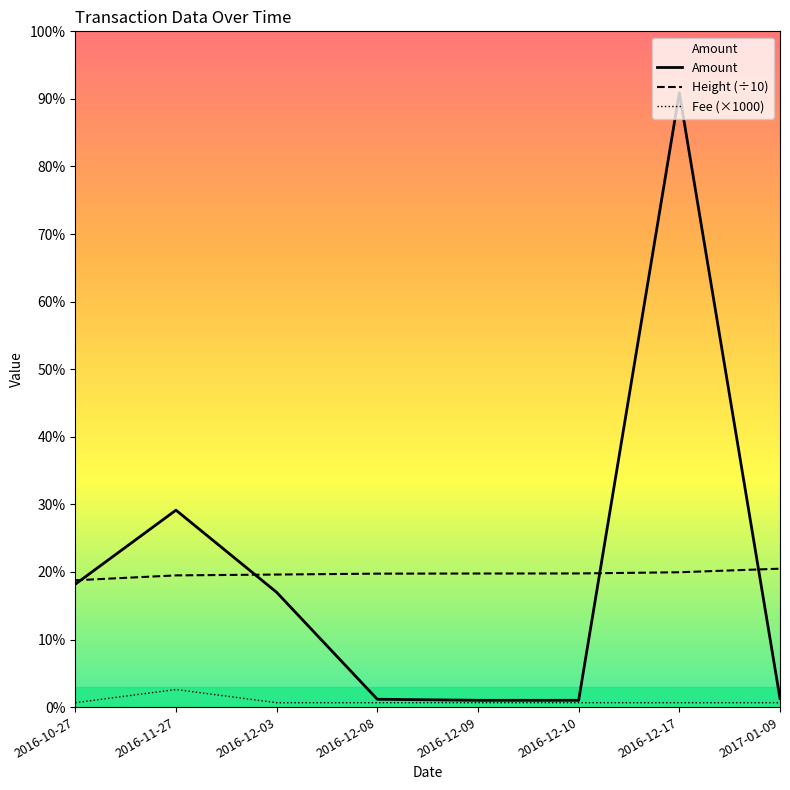

How many values in the Amount series are below 26145?

4